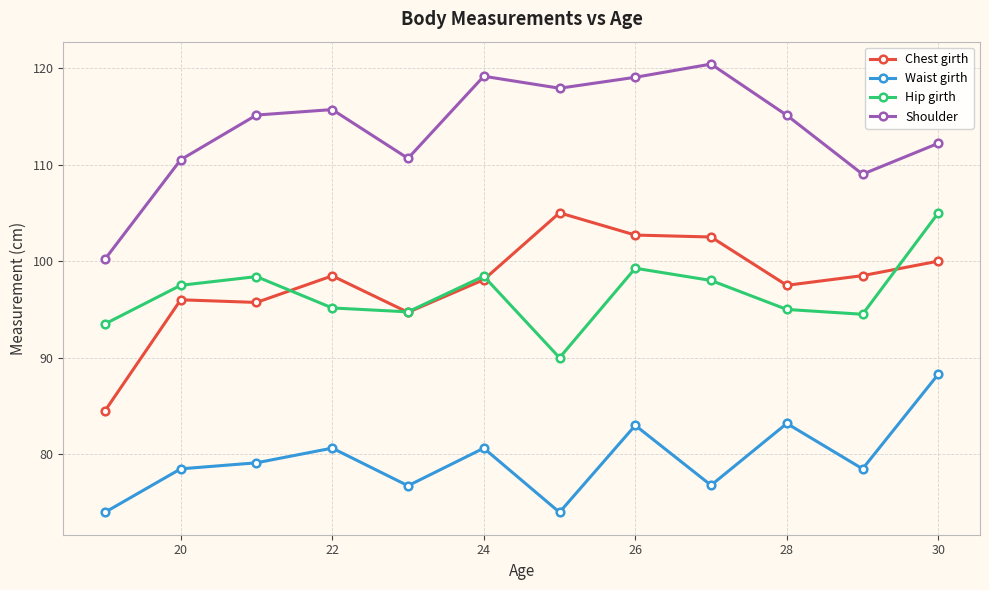

What is the value of the Hip girth point at the 6th from the left?

98.4